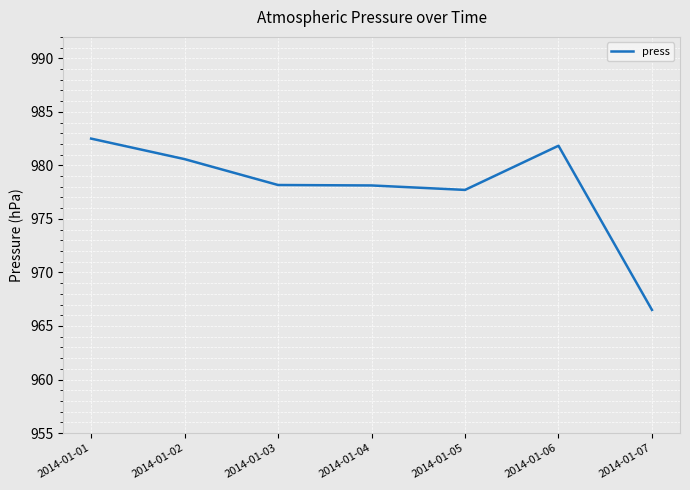

What is the ratio of the value at 2014-01-02 to the value at 2014-01-05?

1.0